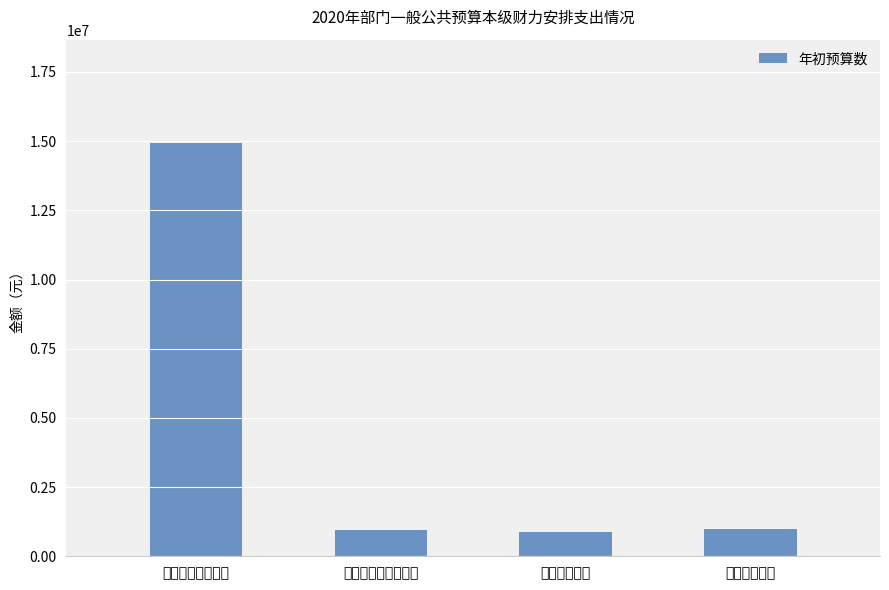

True or false: the data shows 14934722.8 at 一般公共服务支出.

True